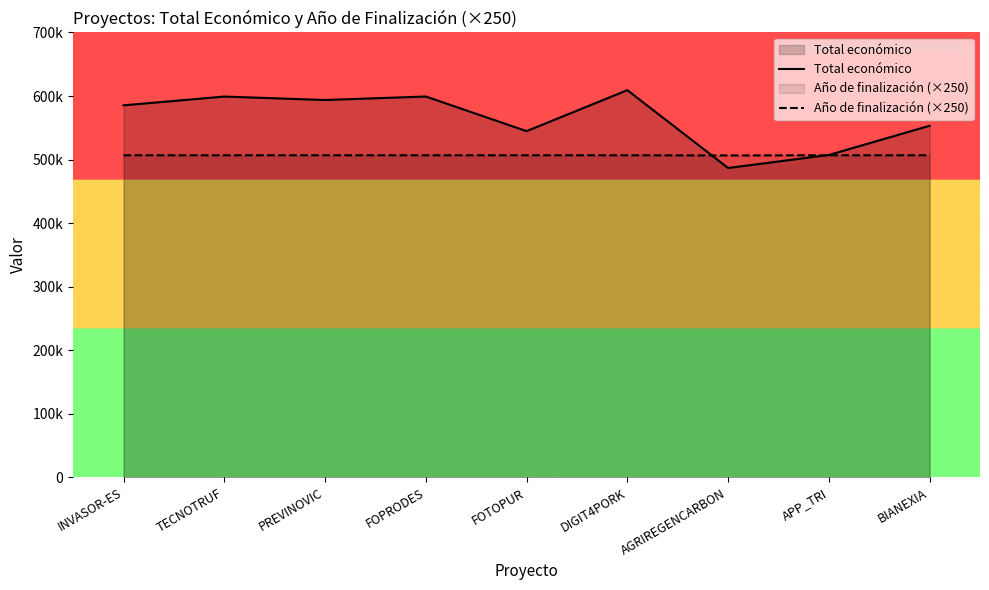

What is the total value across all series at INVASOR-ES?

1092096